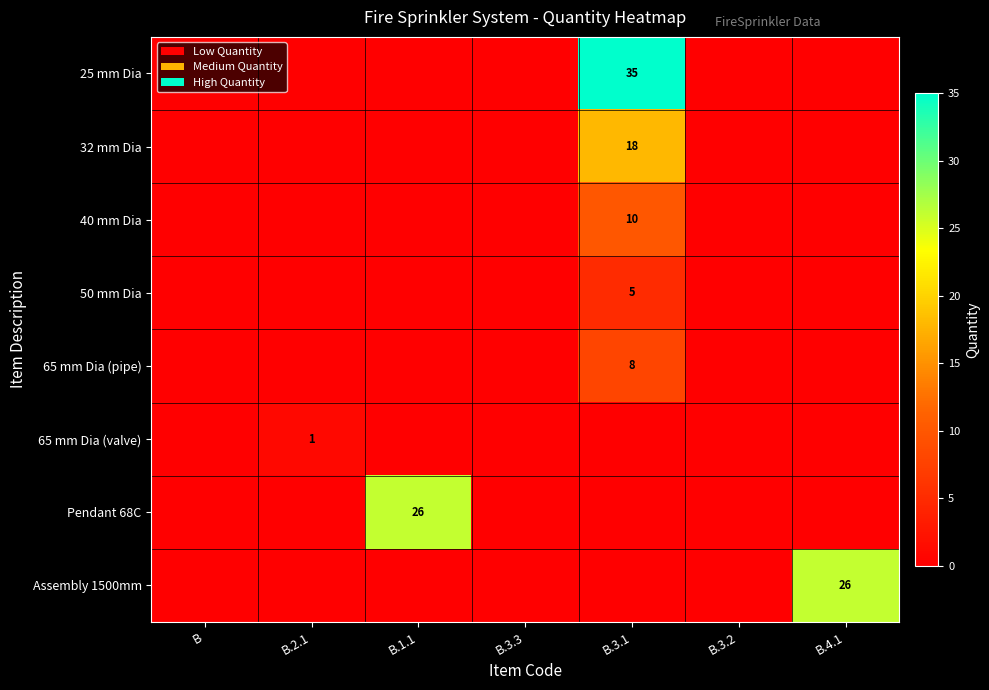

What is the maximum value shown in the chart?

35